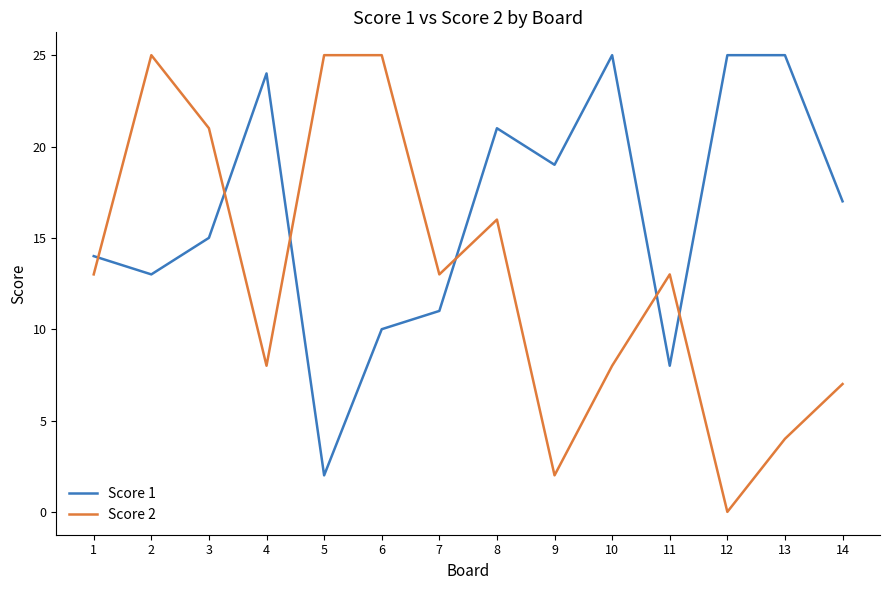

What is the highest value of the Score 1 series?

25